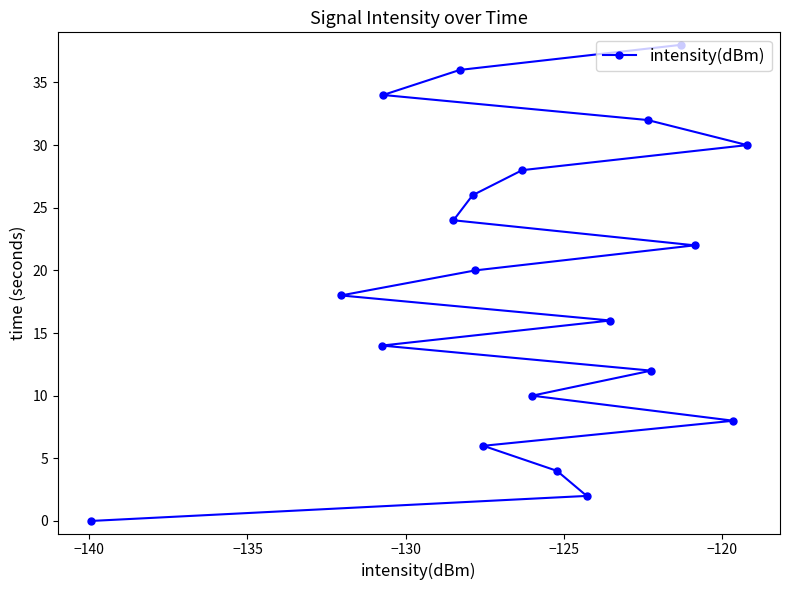

What is the average value?

19